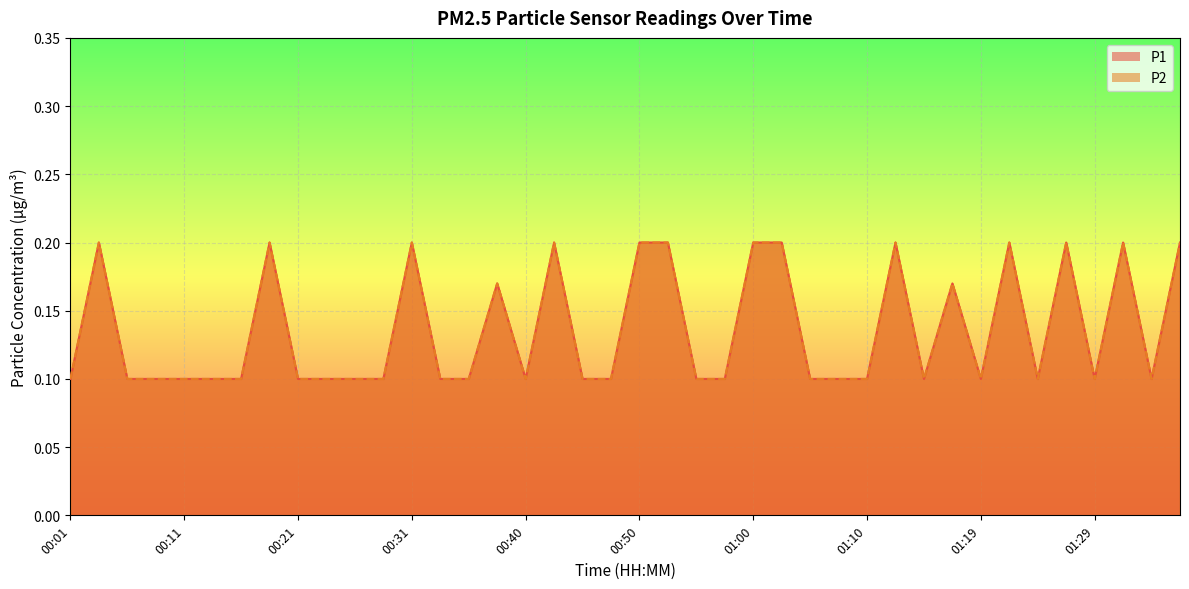

True or false: P1 and P2 intersect in this chart.

False